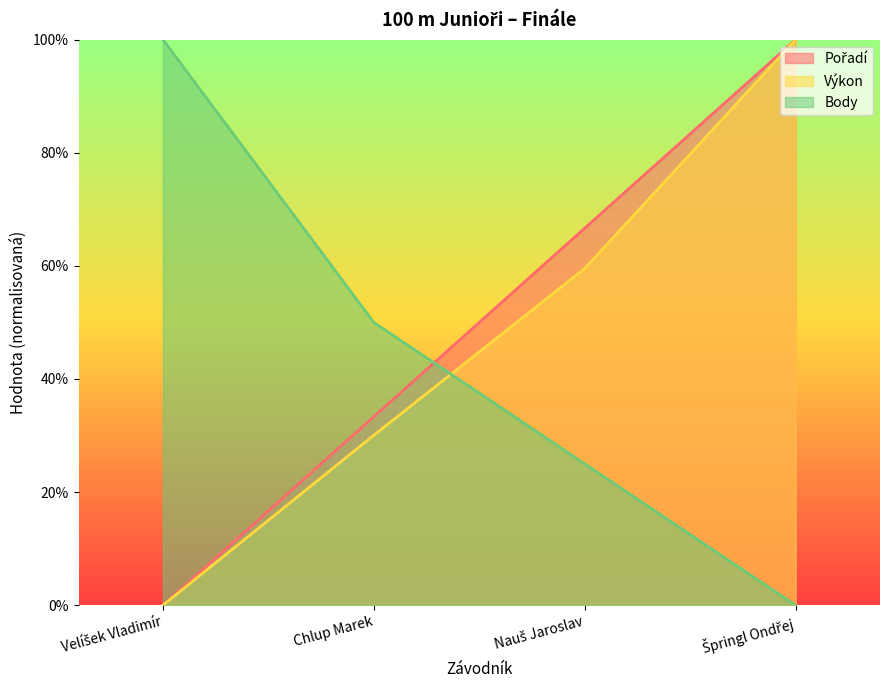

Which series has the largest total across all categories?

Pořadí